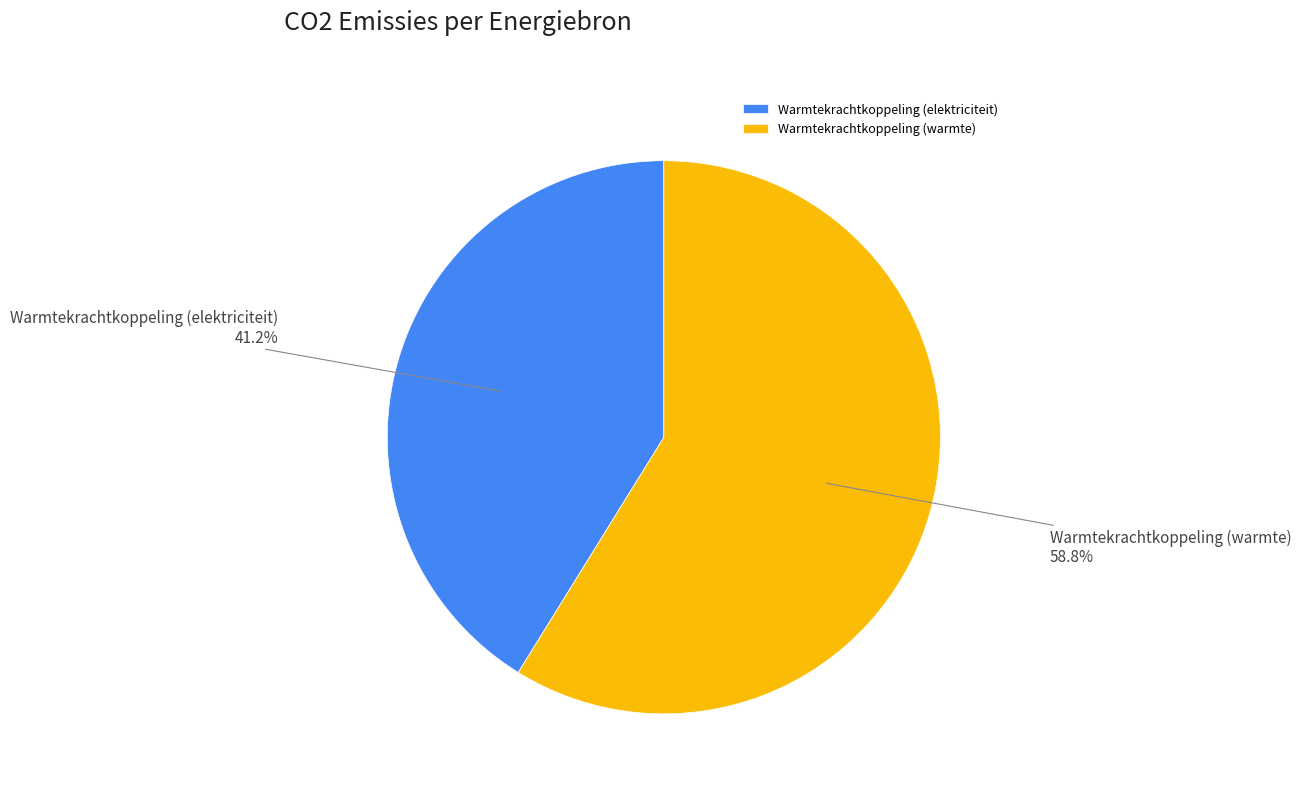

What portion of the pie excludes Warmtekrachtkoppeling (warmte)?

41.2%